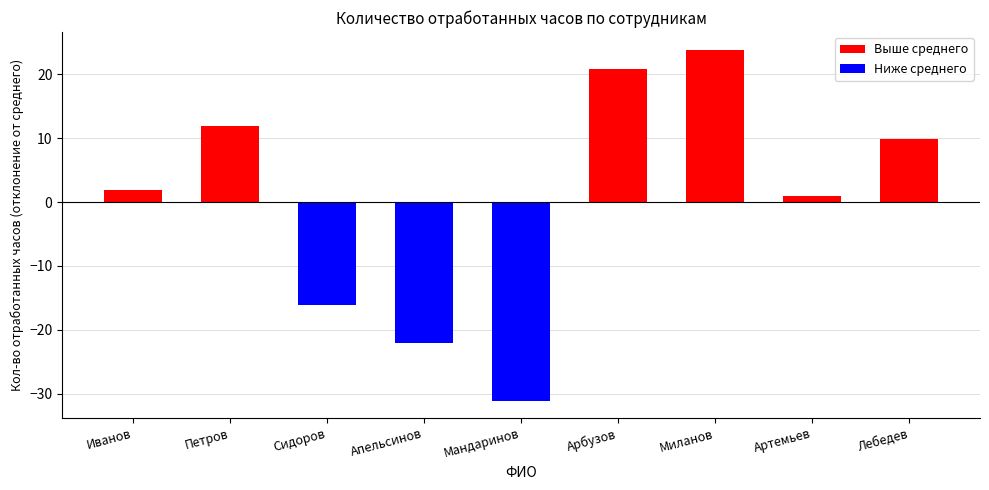

What is the minimum value shown in the chart?

-31.1